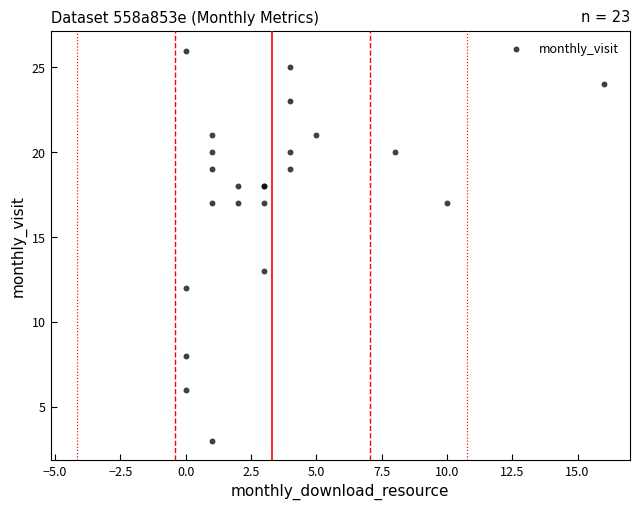

What Y value in the scatter plot is closest to 14?

13